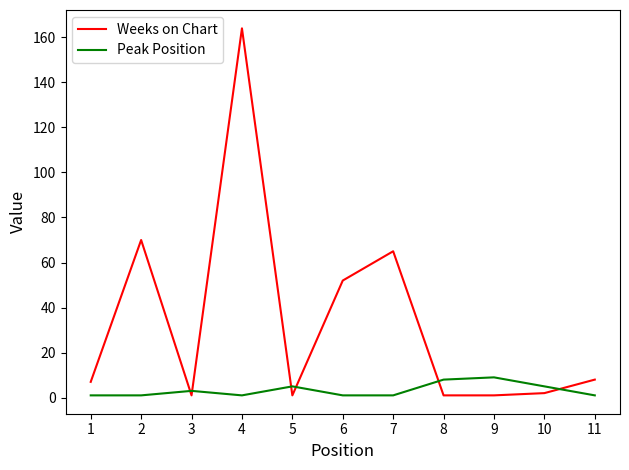

True or false: Weeks on Chart and Peak Position intersect in this chart.

True